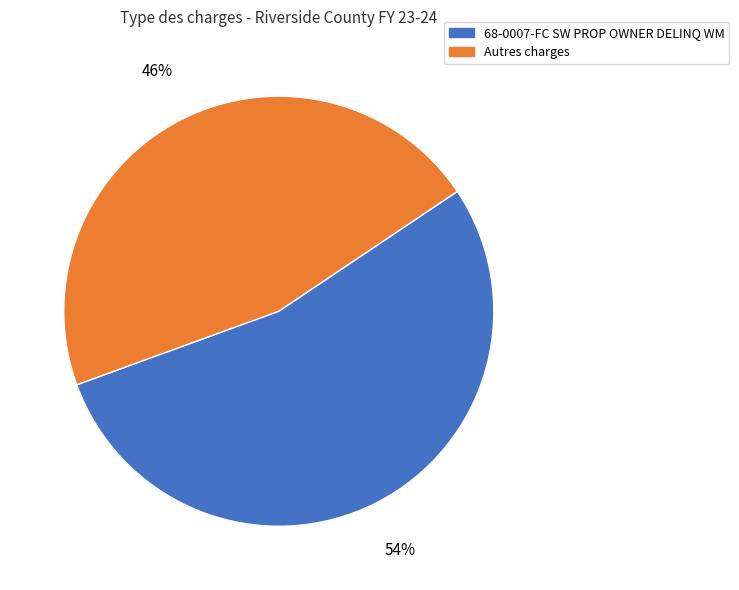

Rank the categories by value from highest to lowest.

68-0007-FC SW PROP OWNER DELINQ WM, Autres charges